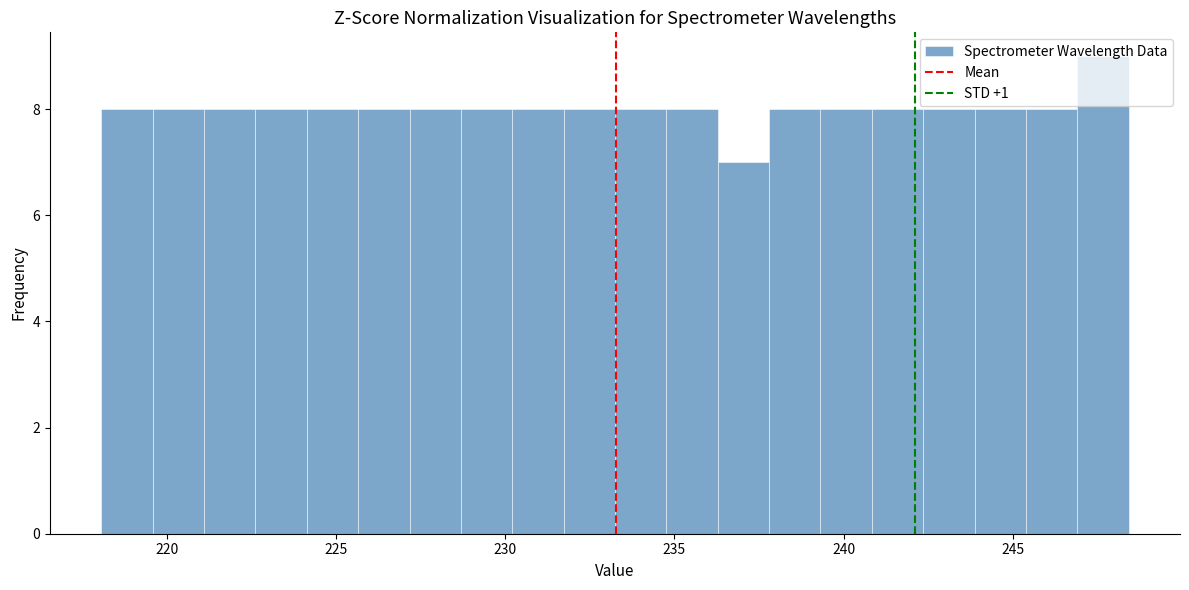

Read against the x-axis, roughly where is the centre of the tallest bar?

247.5